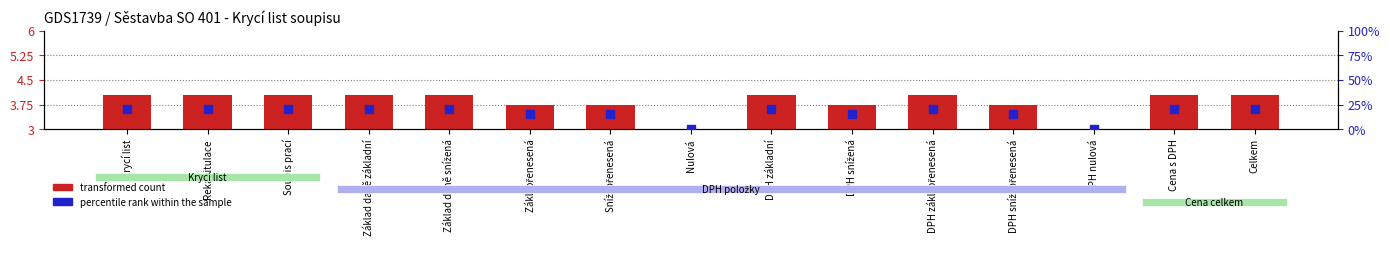

What is the total value across all series at DPH snížená?

18.8